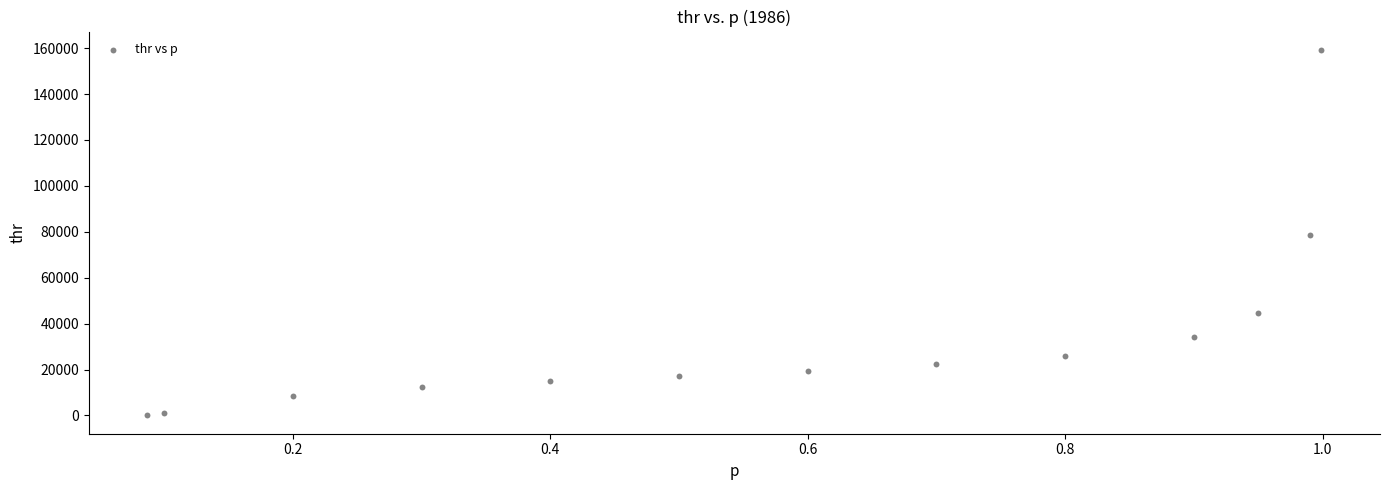

What is the range of X values (max minus min)?

0.9